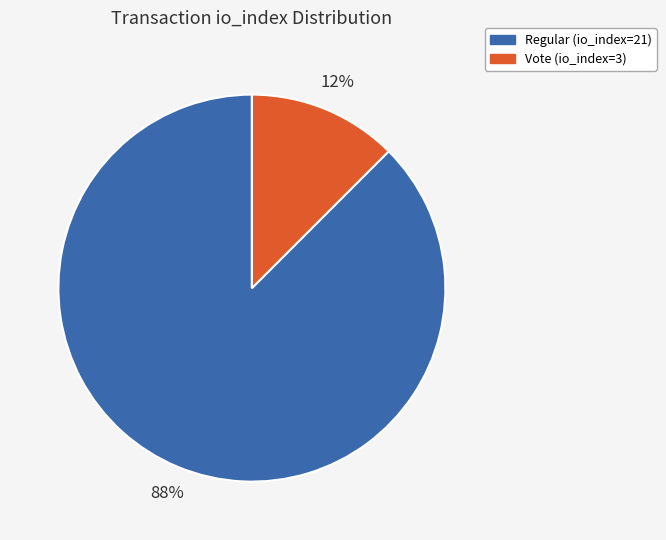

Combined, do Vote (io_index=3) and Regular (io_index=21) account for over 50%?

Yes